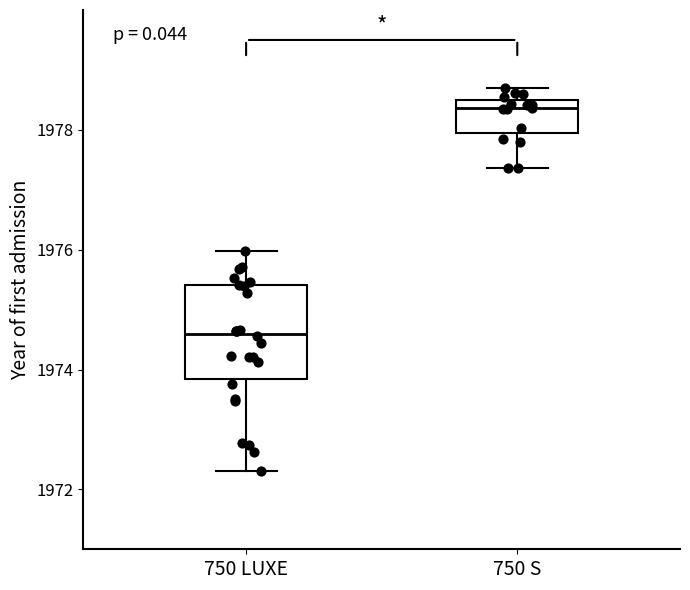

Comparing the boxes themselves (not the whiskers), which one is the tallest?

750 LUXE